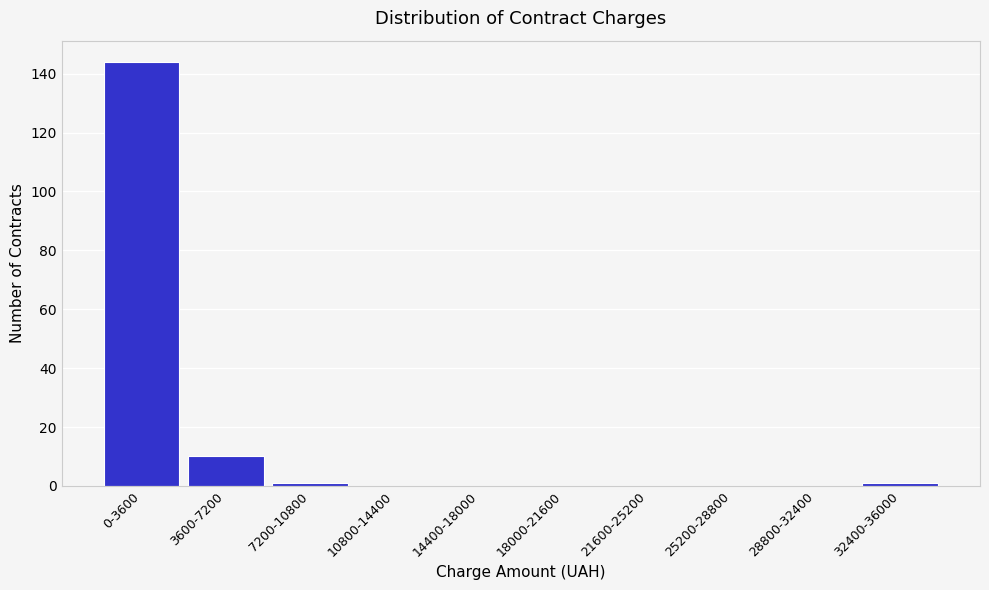

Reading left to right, extract all data points from this chart.

0-3600=144	3600-7200=10	7200-10800=1	10800-14400=0	14400-18000=0	18000-21600=0	21600-25200=0	25200-28800=0	28800-32400=0	32400-36000=1